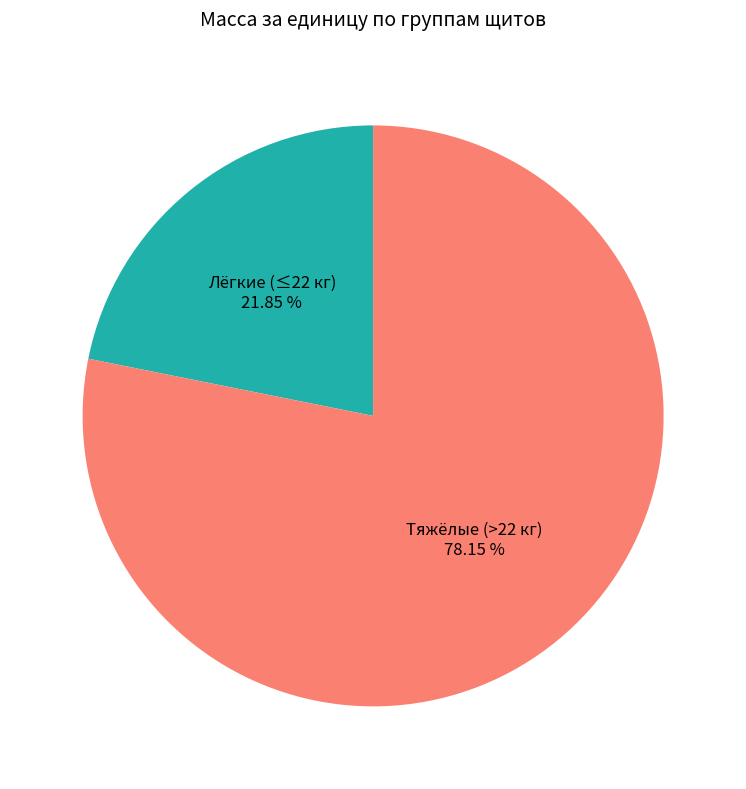

Combined, do Тяжёлые (>22 кг) and Лёгкие (≤22 кг) account for over 50%?

Yes